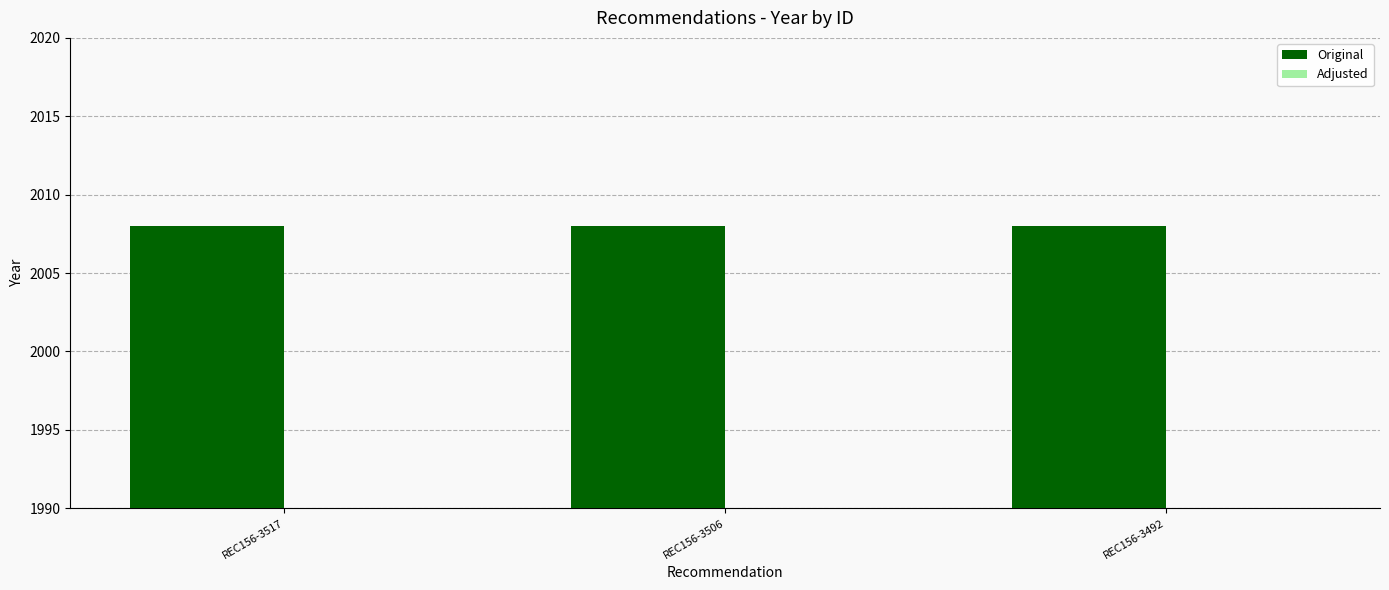

Count the number of data series in this chart.

2